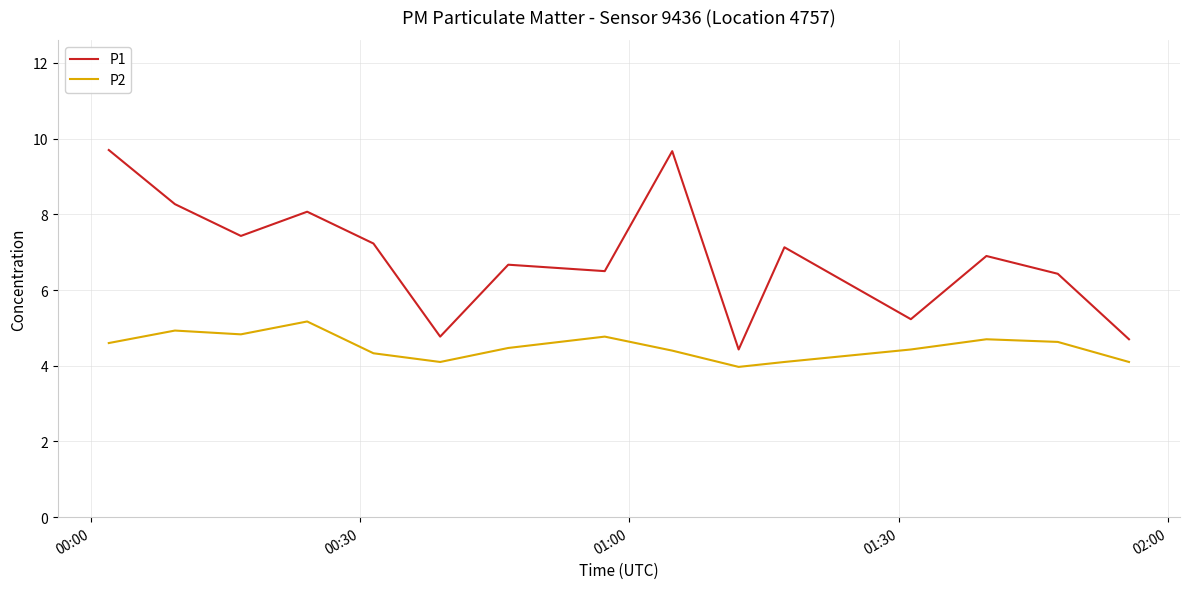

Which series has the largest range (max minus min)?

P1